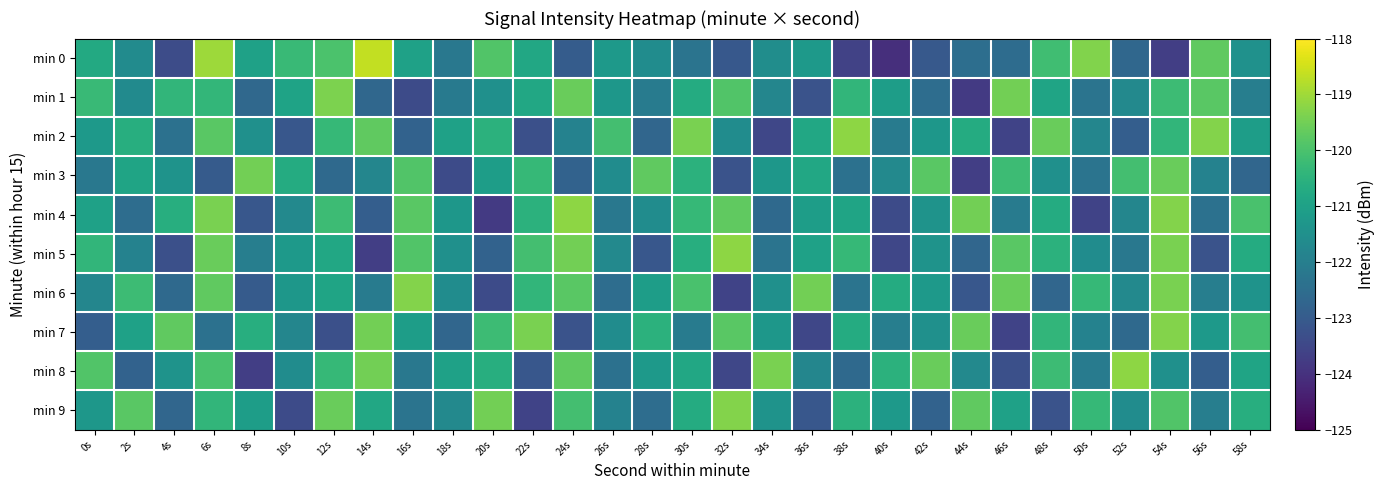

Which has a higher value, 30s or 44s?

30s